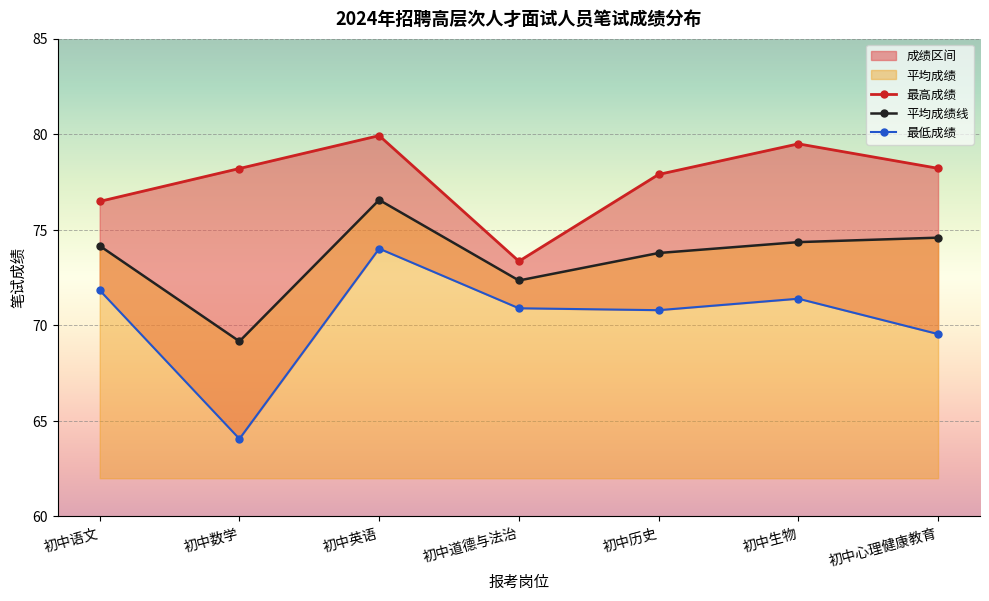

Which series has the widest spread of values?

最低成绩